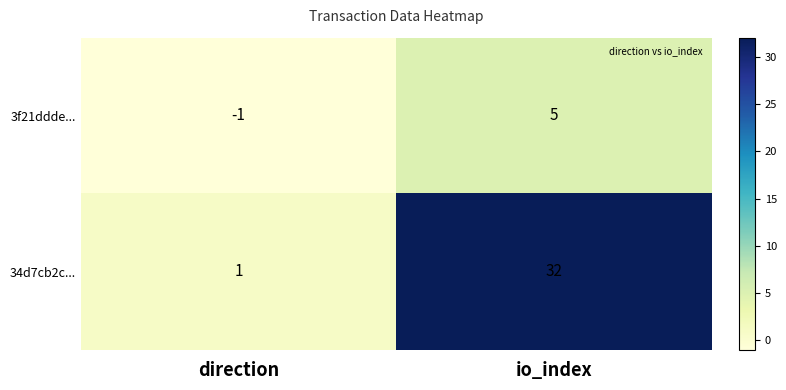

Which series changed the most between direction and io_index?

34d7cb2c...